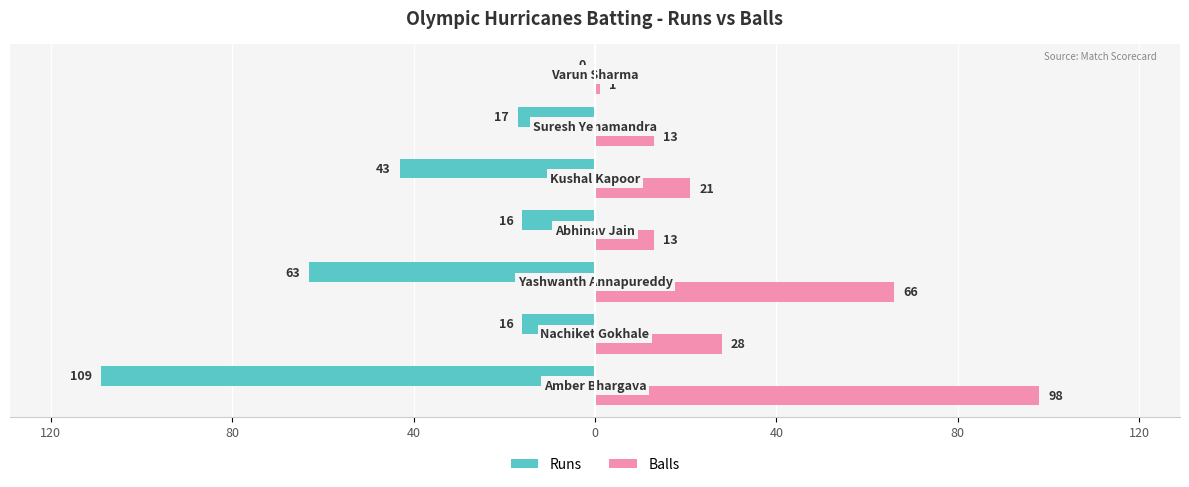

What are all the series names shown in the legend?

Runs, Balls